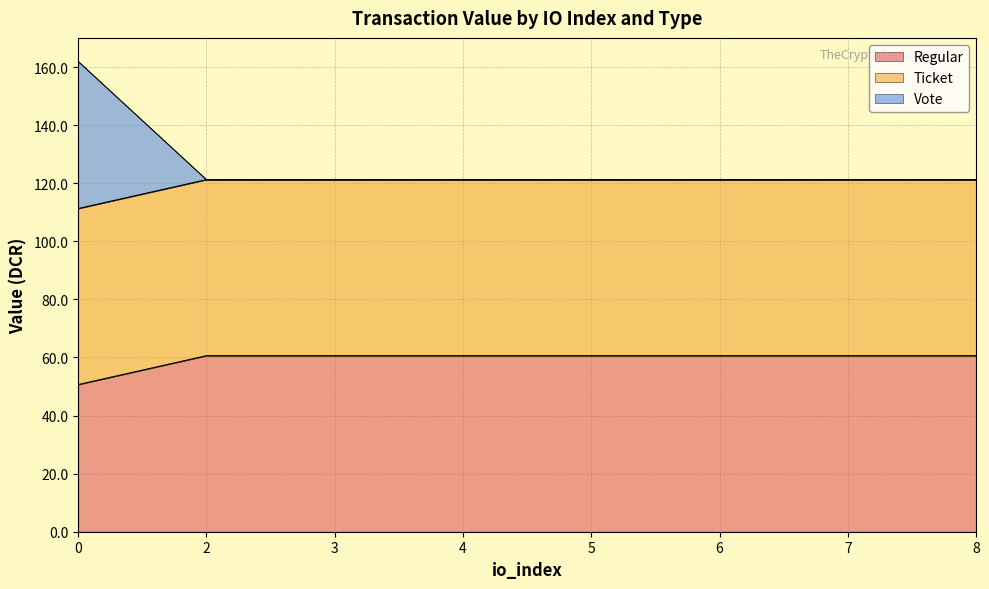

What is the greatest value displayed?

162.0